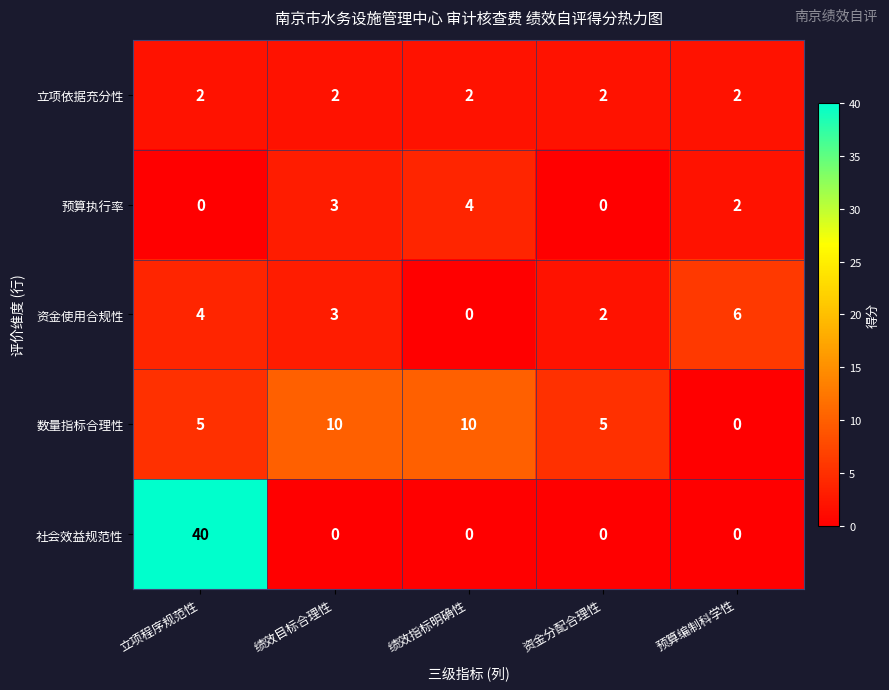

Reading right to left, extract all data points from this chart.

立项依据充分性: 预算编制科学性=2	资金分配合理性=2	绩效指标明确性=2	绩效目标合理性=2	立项程序规范性=2
预算执行率: 预算编制科学性=2	资金分配合理性=0	绩效指标明确性=4	绩效目标合理性=3	立项程序规范性=0
资金使用合规性: 预算编制科学性=6	资金分配合理性=2	绩效指标明确性=0	绩效目标合理性=3	立项程序规范性=4
数量指标合理性: 预算编制科学性=0	资金分配合理性=5	绩效指标明确性=10	绩效目标合理性=10	立项程序规范性=5
社会效益规范性: 预算编制科学性=0	资金分配合理性=0	绩效指标明确性=0	绩效目标合理性=0	立项程序规范性=40